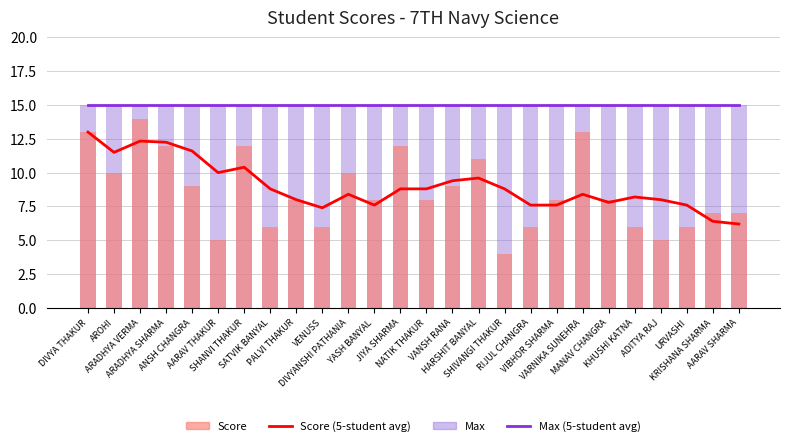

What is the label of the 3rd bar from the left?

ARADHYA VERMA